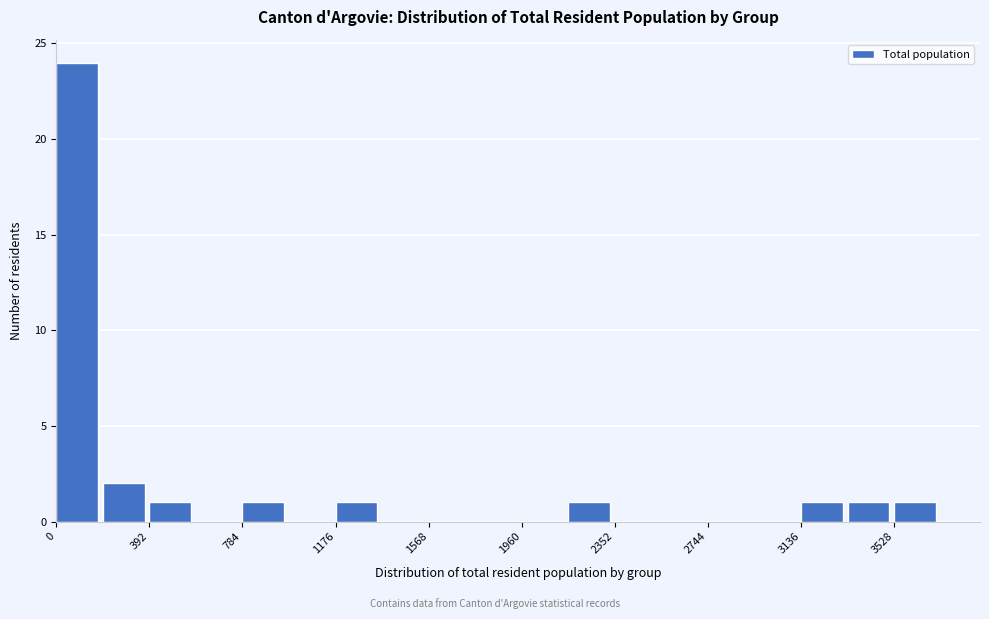

Around what value on the x-axis is the tallest bar? Give the approximate position of its centre, as read against the axis.

100